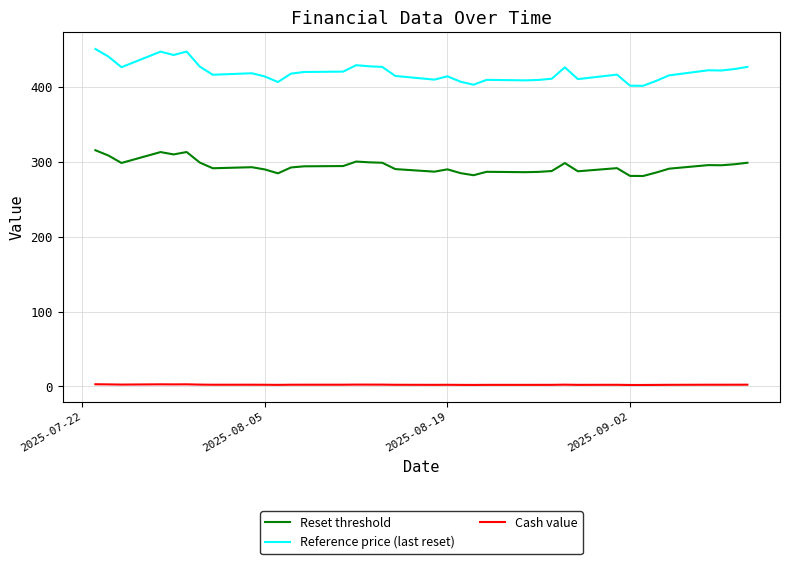

What is the difference between the maximum and minimum values in the Reset threshold series?

34.4